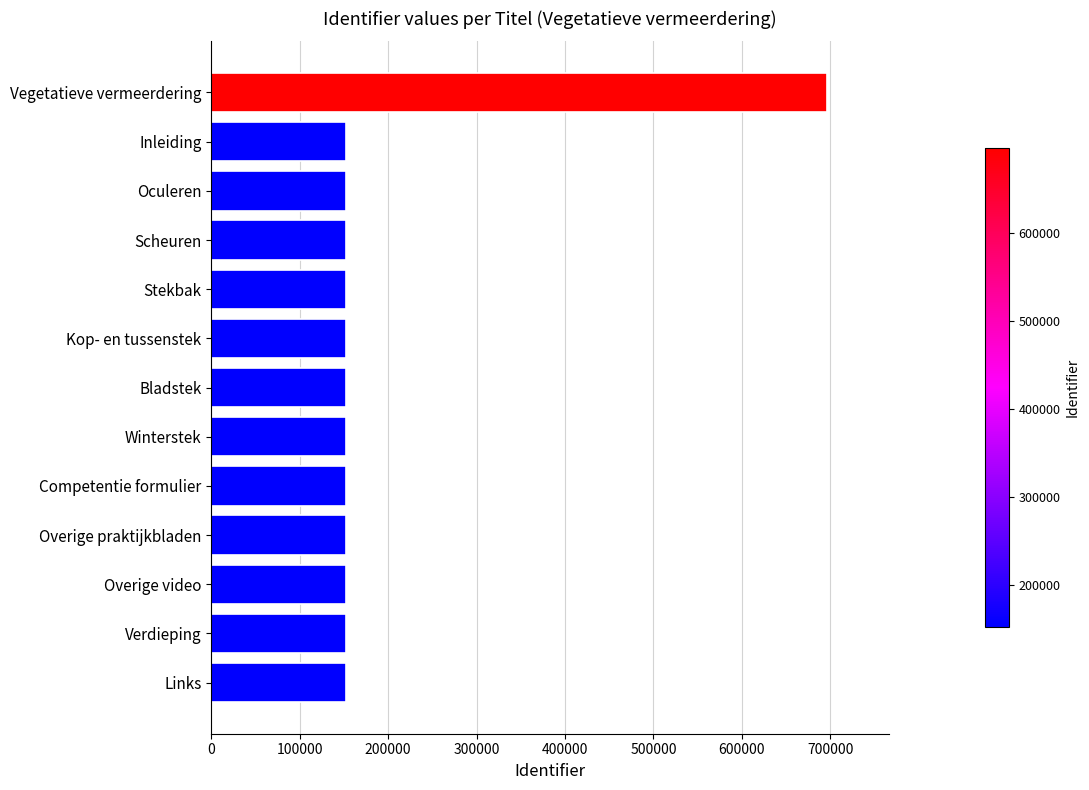

Read the value at Competentie formulier.

152714